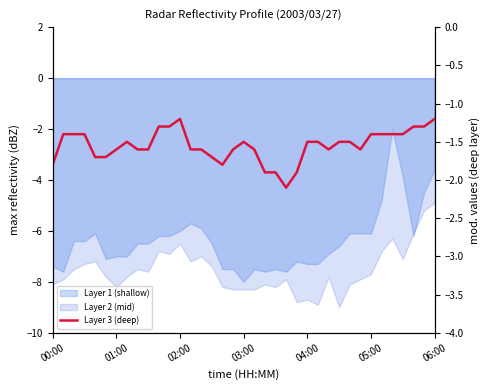

What is the minimum value shown in the chart?

-2.1